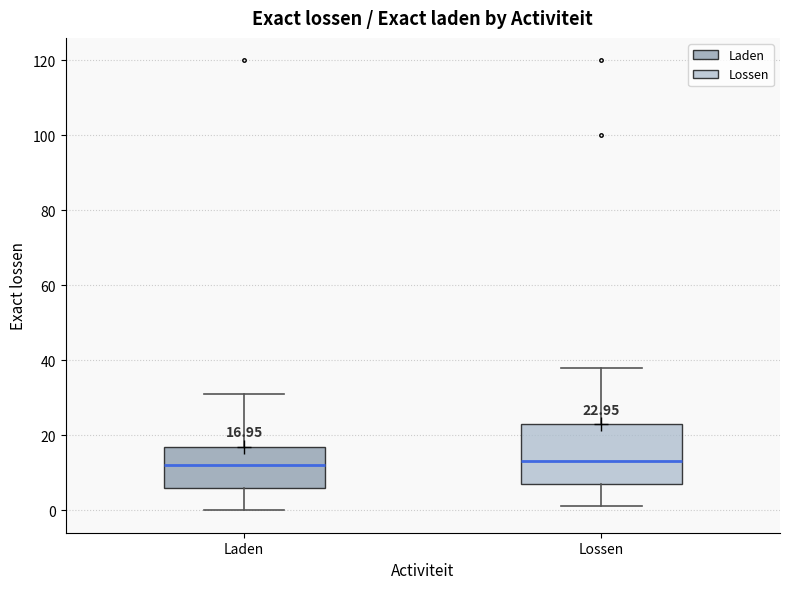

Which box is the tallest, from its lower edge to its upper edge?

Lossen